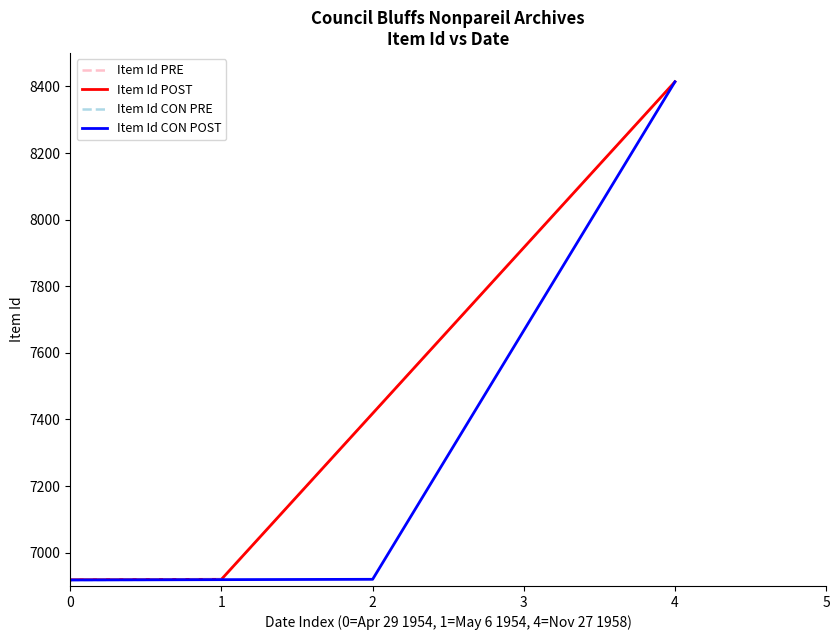

At how many categories does at least one series exceed 7642?

1